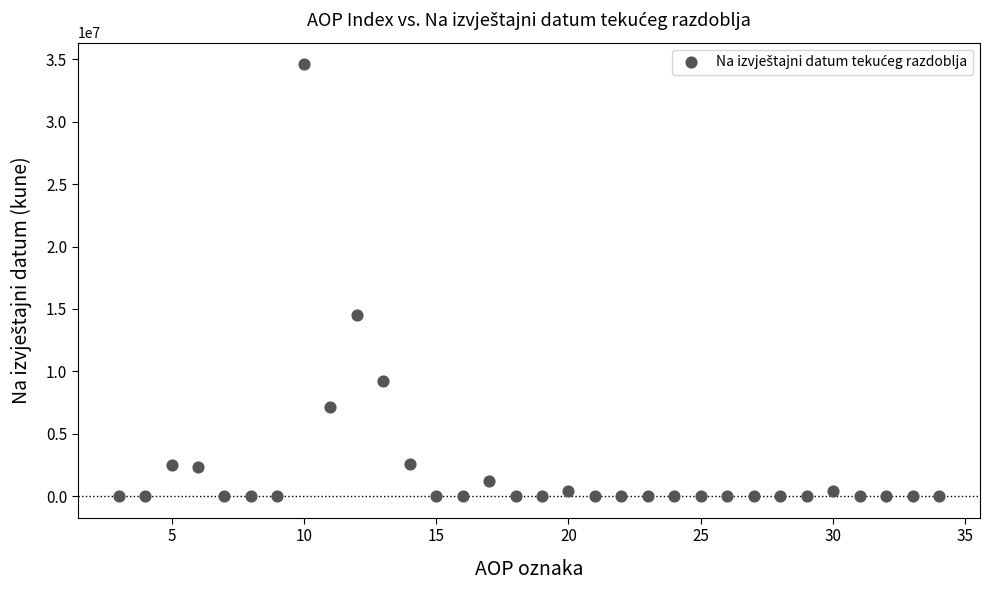

What Y value in the scatter plot is closest to 17308027?

14496231